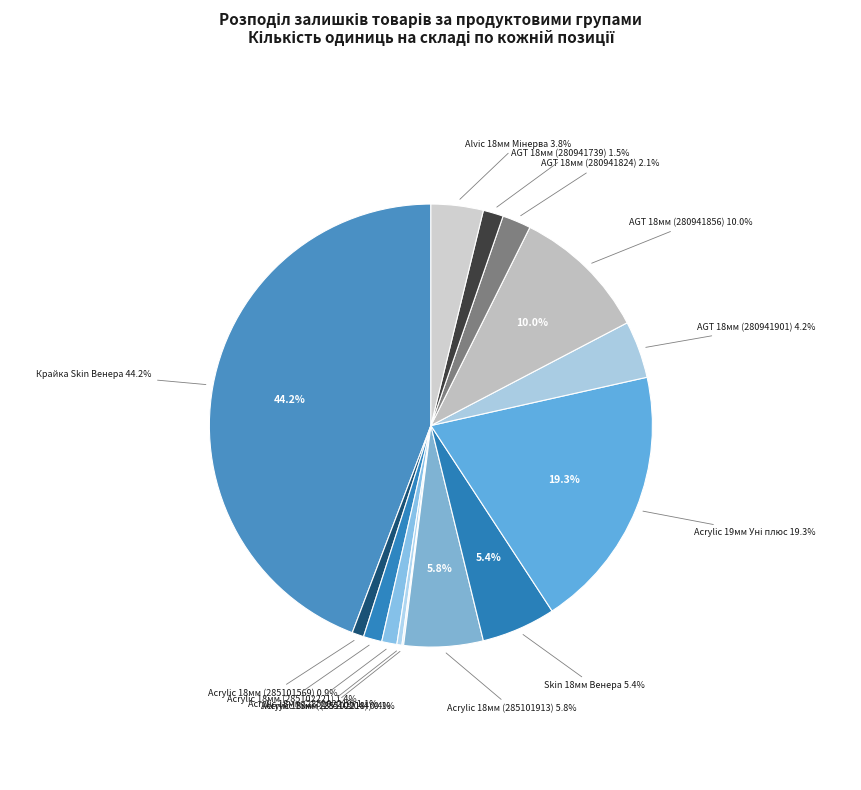

To the nearest percent, what is the difference between the Панель акрилова Acrylic 18 мм. (код 285102044) and Панель Skin 18 мм. Венера slice percentages?

5%